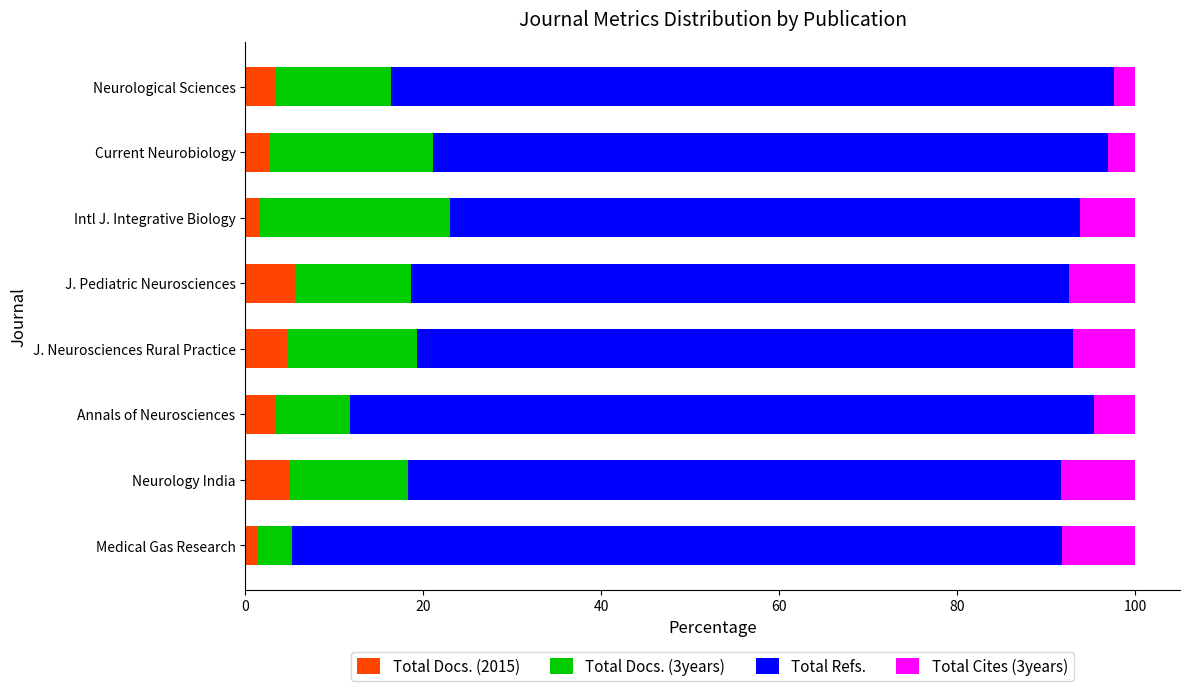

How many distinct data groups are displayed?

4